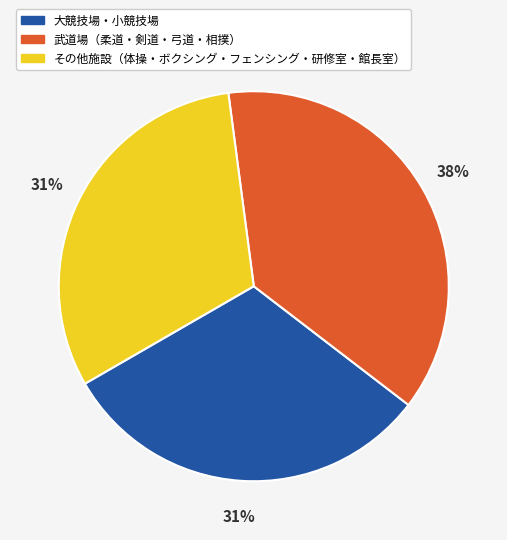

Is there any slice that represents more than half of the pie?

No